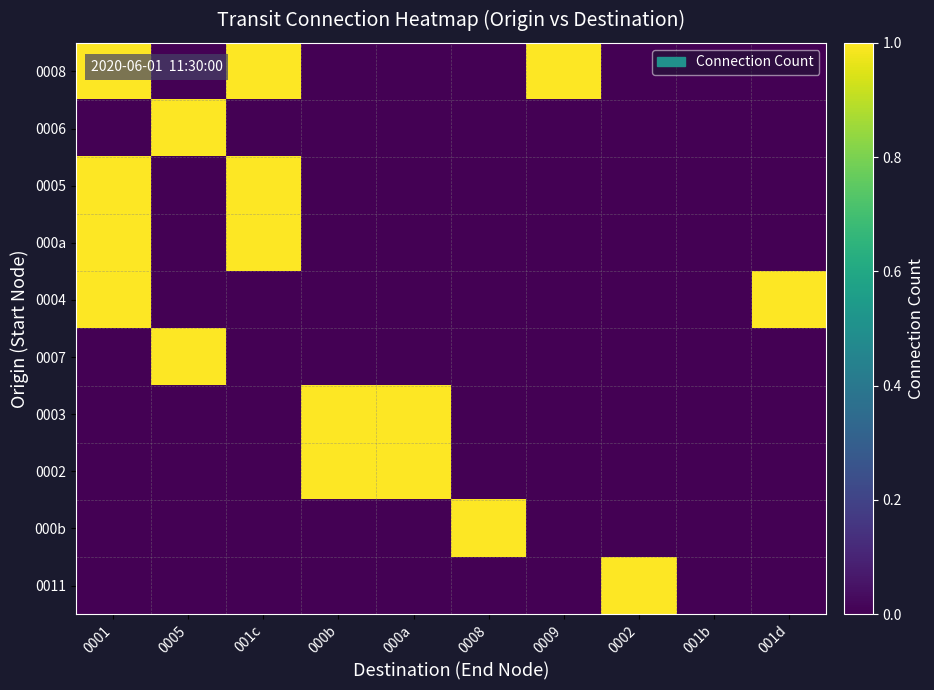

How many categories are shown in the chart?

10